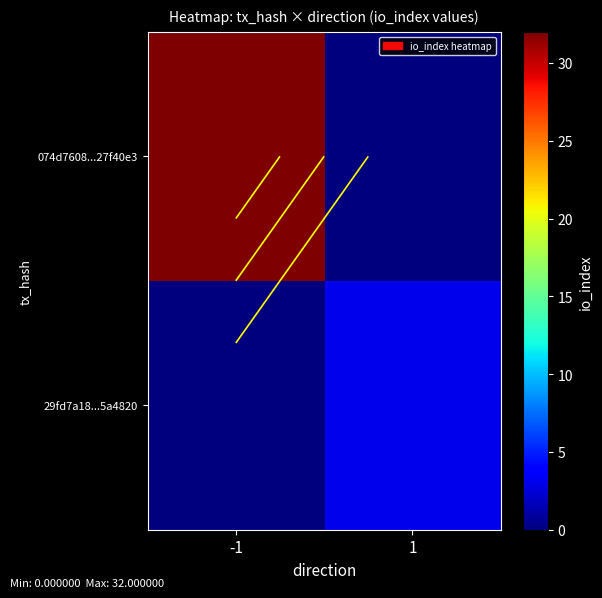

At which category is the sum across all series the highest?

-1